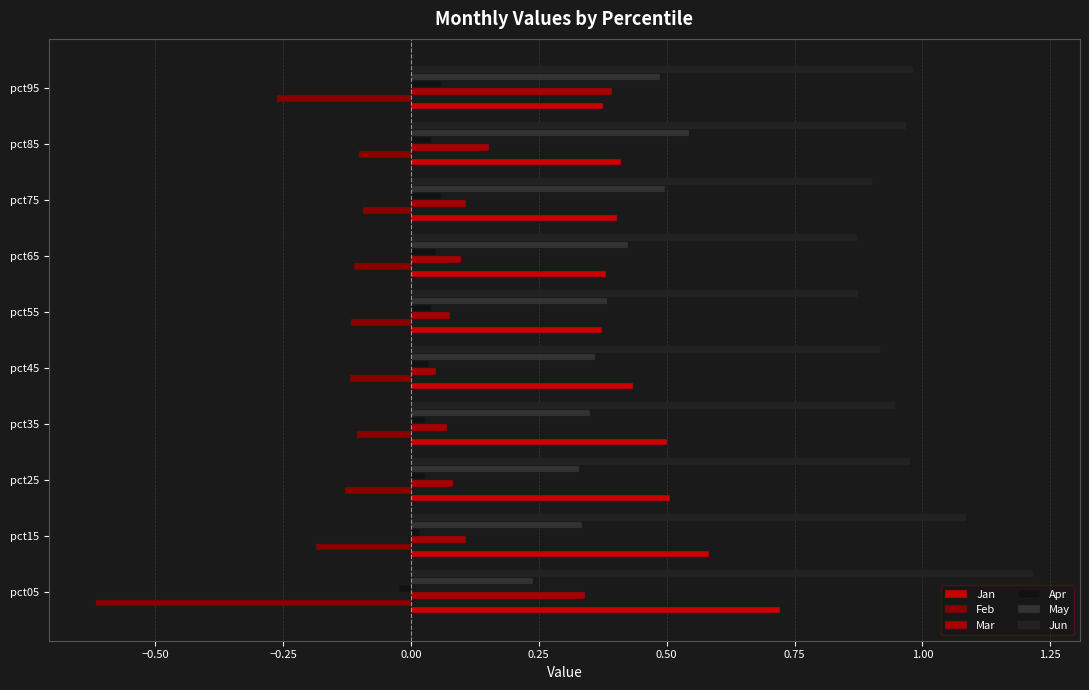

How many distinct data groups are displayed?

6